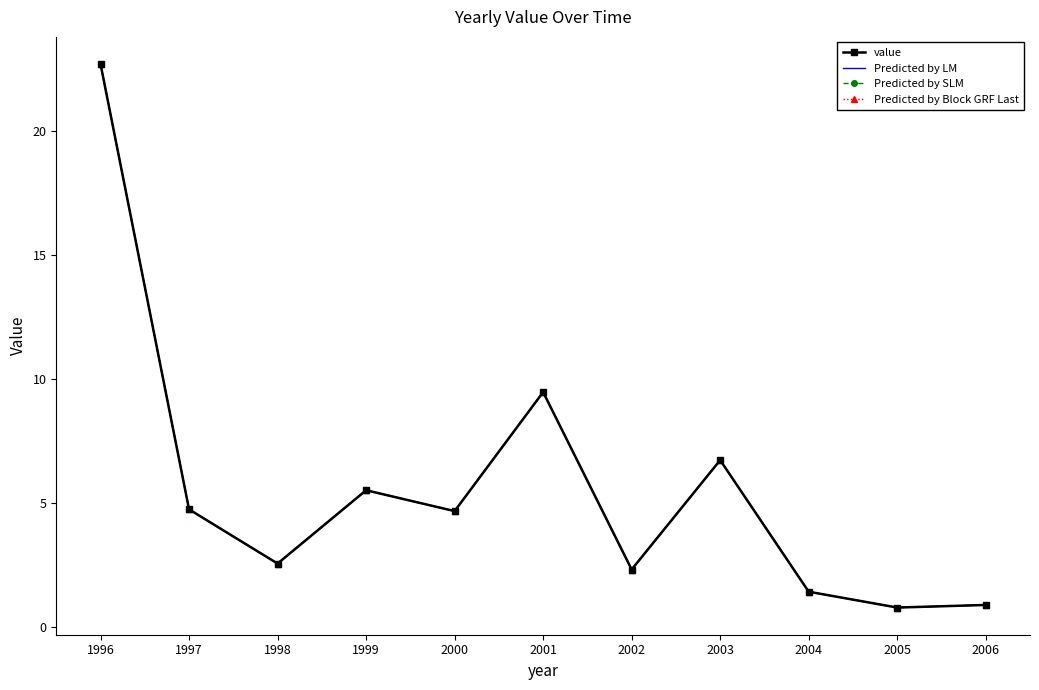

What is the value of the Predicted by SLM point at the 11th from the left?

0.9